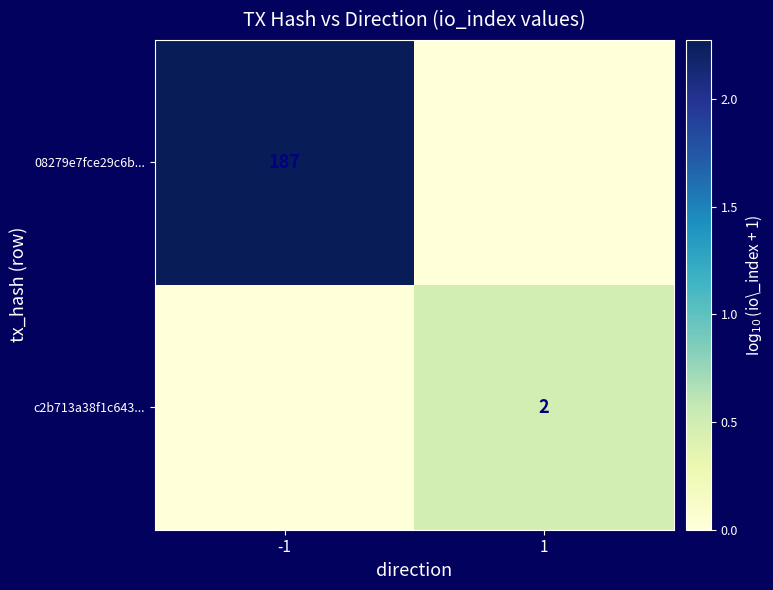

The c2b713a38f1c643... series shows 1 at 1. True or false?

False